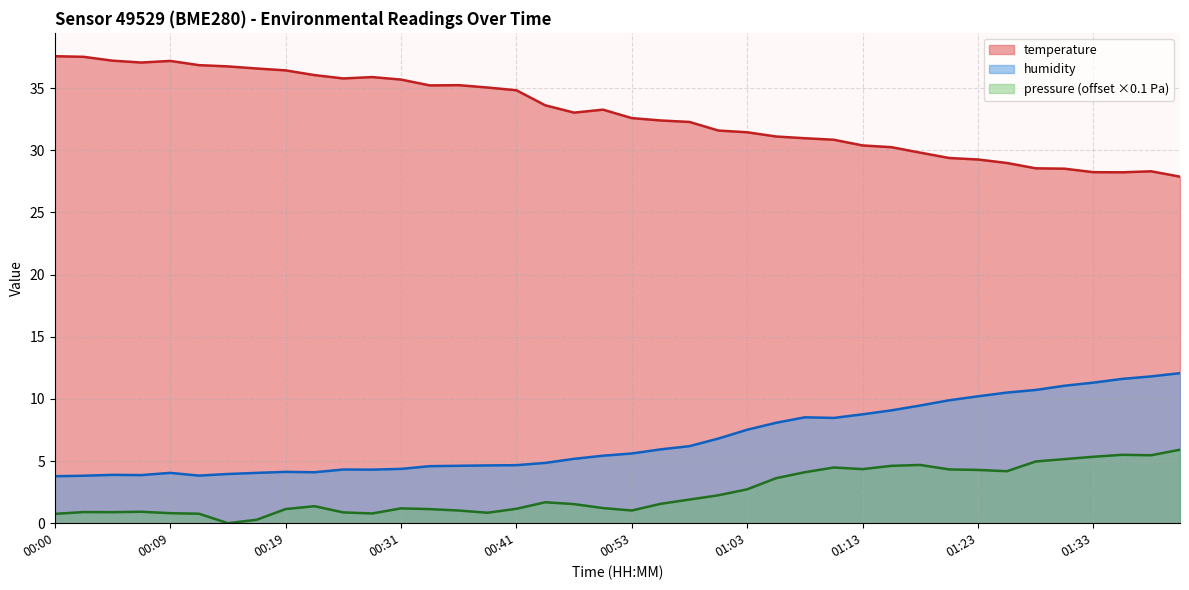

True or false: humidity has more than 2 interior local peaks.

True